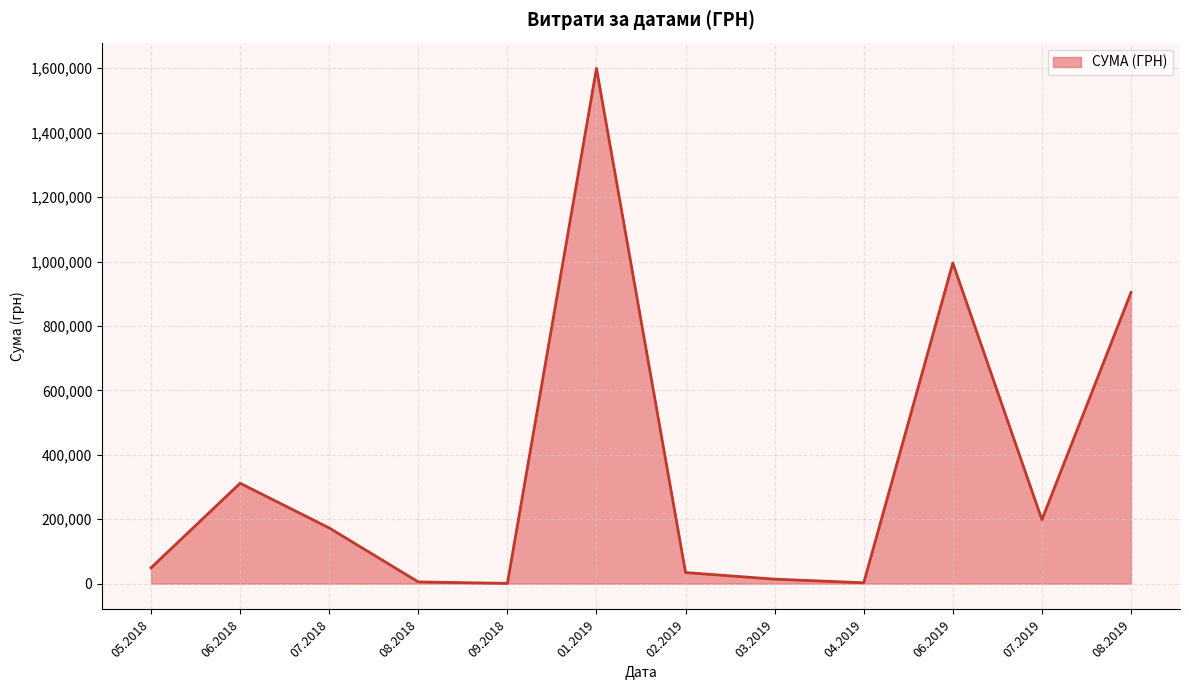

What is the difference between the maximum and second lowest values?

1596605.7